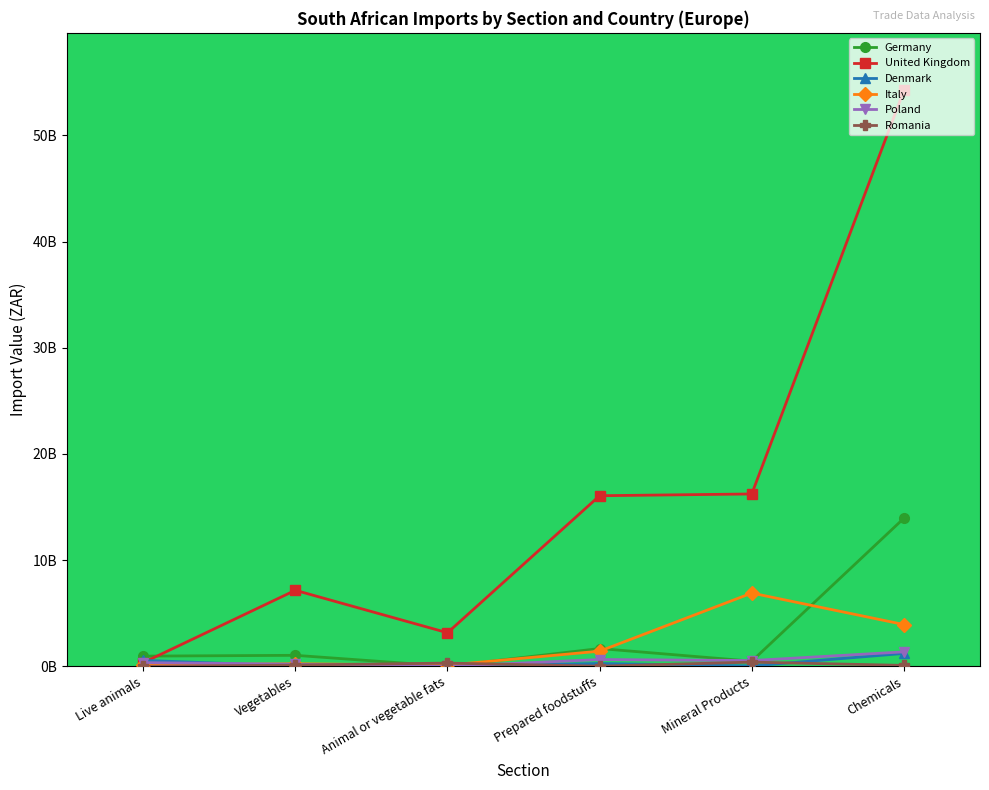

How many values in the Germany series are below 1?

3